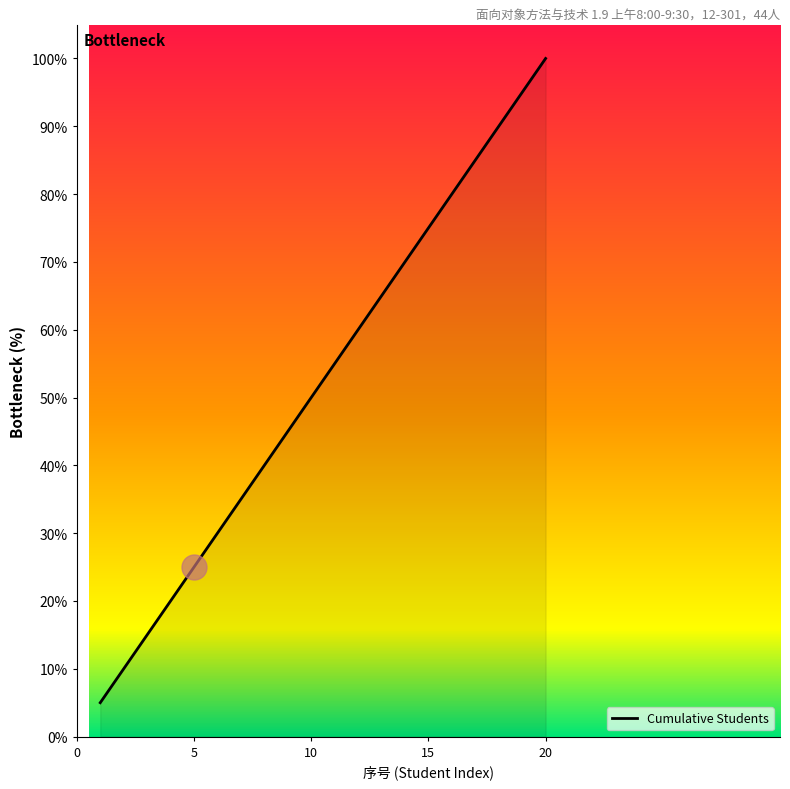

Reading right to left, extract all data points from this chart.

100.0	95.0	90.0	85.0	80.0	75.0	70.0	65.0	60.0	55.0	50.0	45.0	40.0	35.0	30.0	25.0	20.0	15.0	10.0	5.0